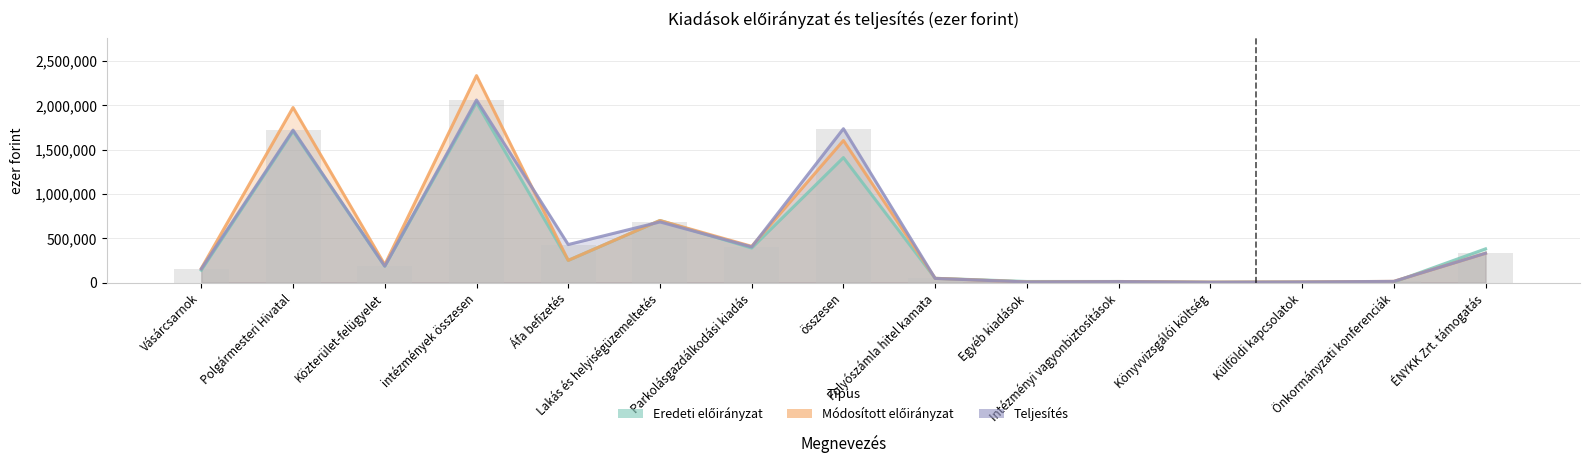

At which category is the sum across all series the highest?

intézmények összesen